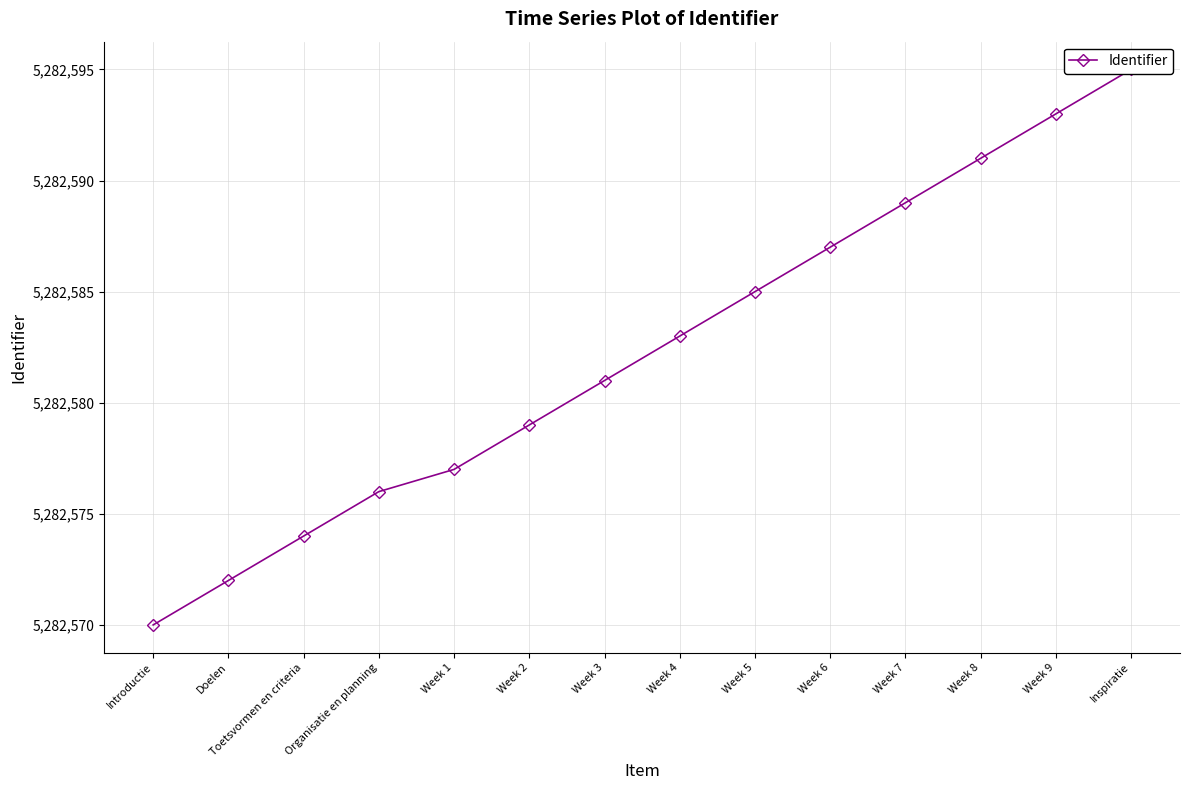

At which label is the value closest to 5282582?

Week 3